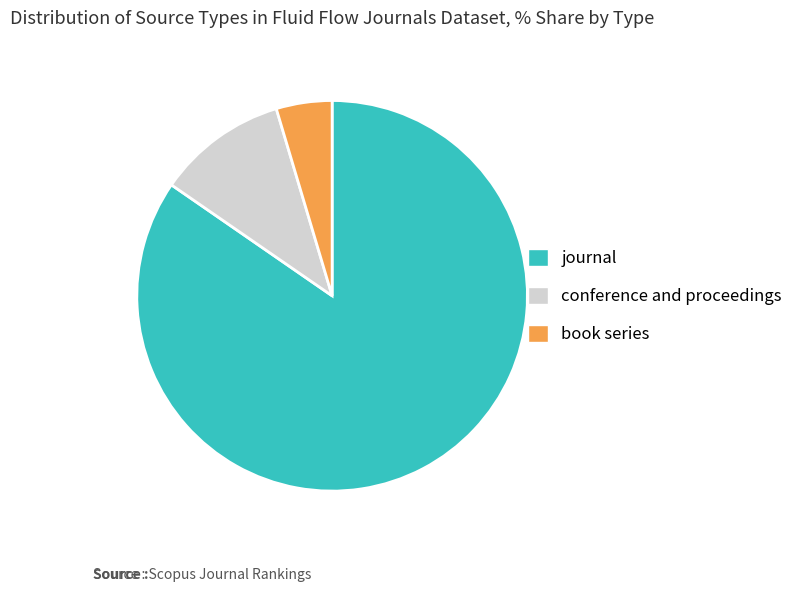

What is the largest slice in the pie chart?

journal